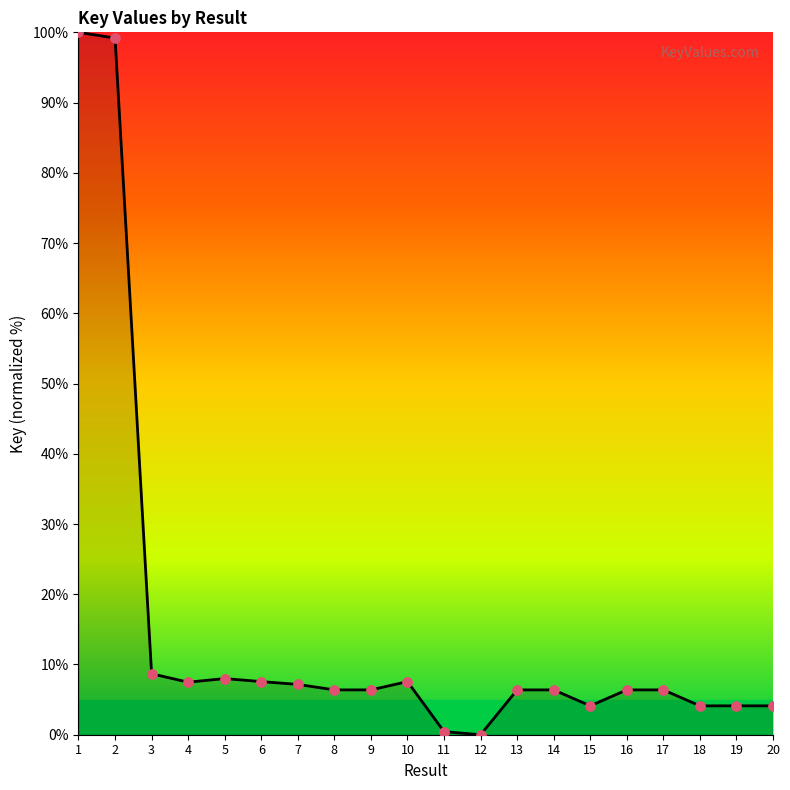

Between 17 and 12, which is larger?

17